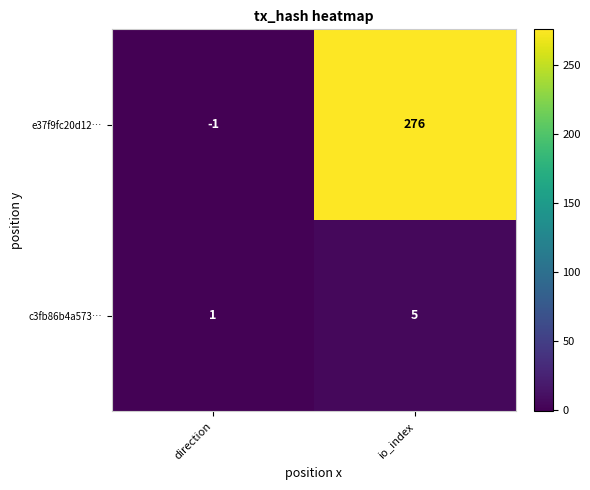

At how many categories does at least one series exceed 78?

1